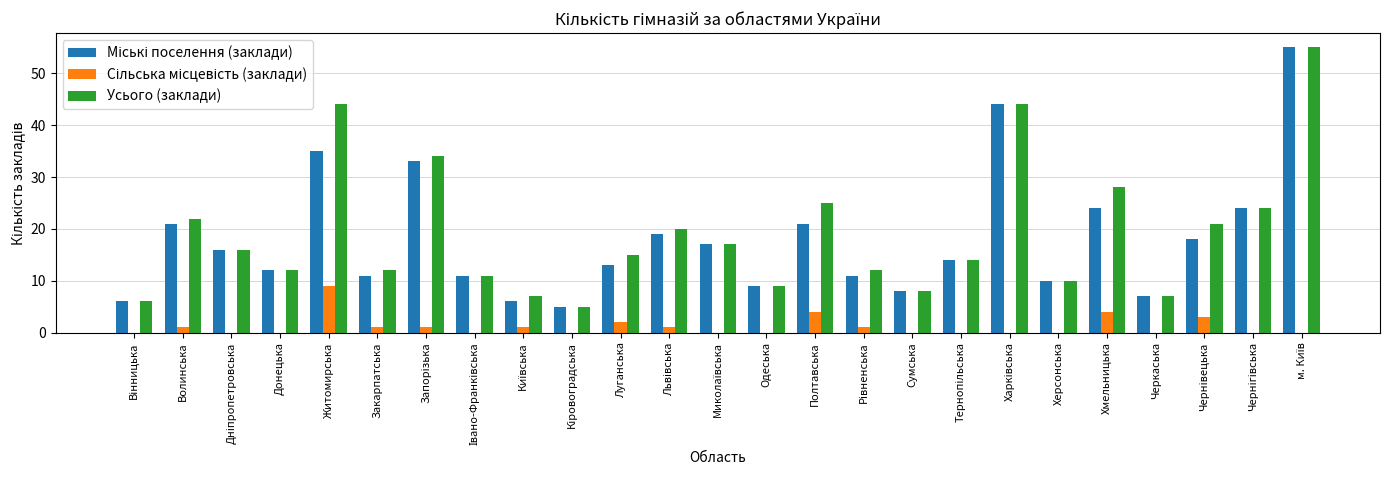

Where is Усього (заклади) nearest to the value 30?

Хмельницька